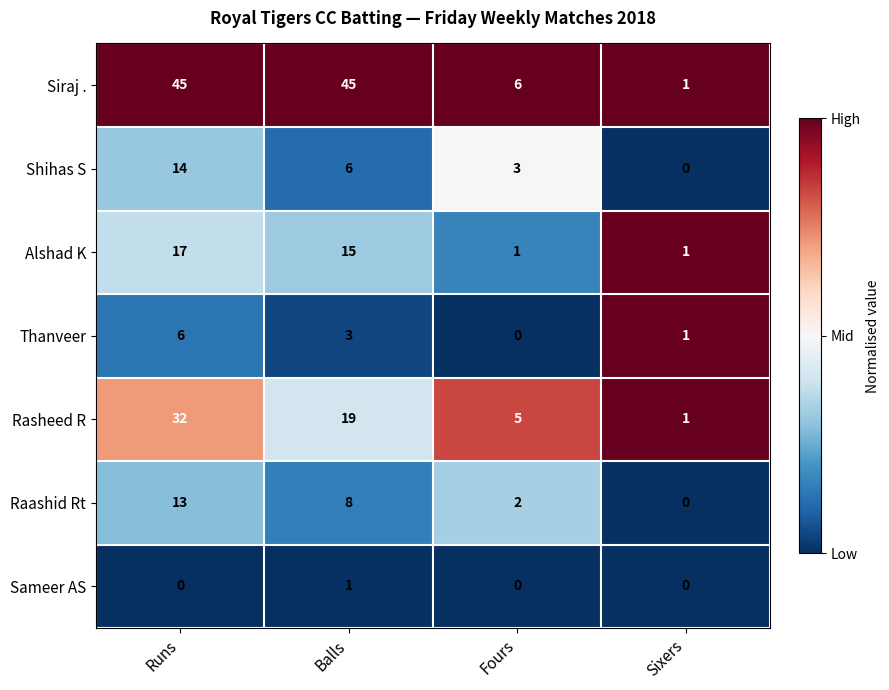

Reading left to right, list all the values displayed in this chart.

Siraj .: 45	45	6	1
Shihas S: 14	6	3	0
Alshad K: 17	15	1	1
Thanveer: 6	3	0	1
Rasheed R: 32	19	5	1
Raashid Rt: 13	8	2	0
Sameer AS: 0	1	0	0